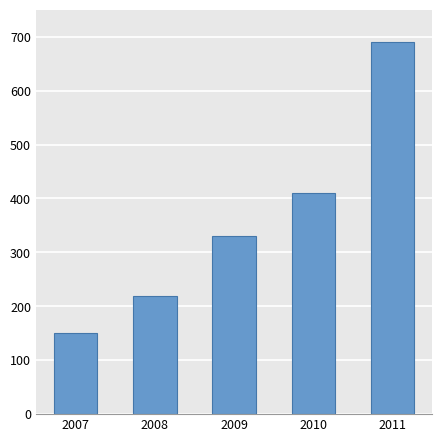

Reading left to right, list all the values displayed in this chart.

150	220	330	410	690